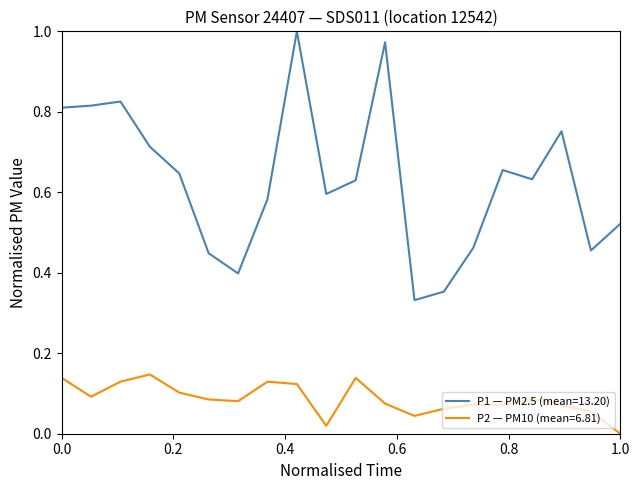

Which series has the largest total across all categories?

P1 — PM2.5 (mean=13.20)